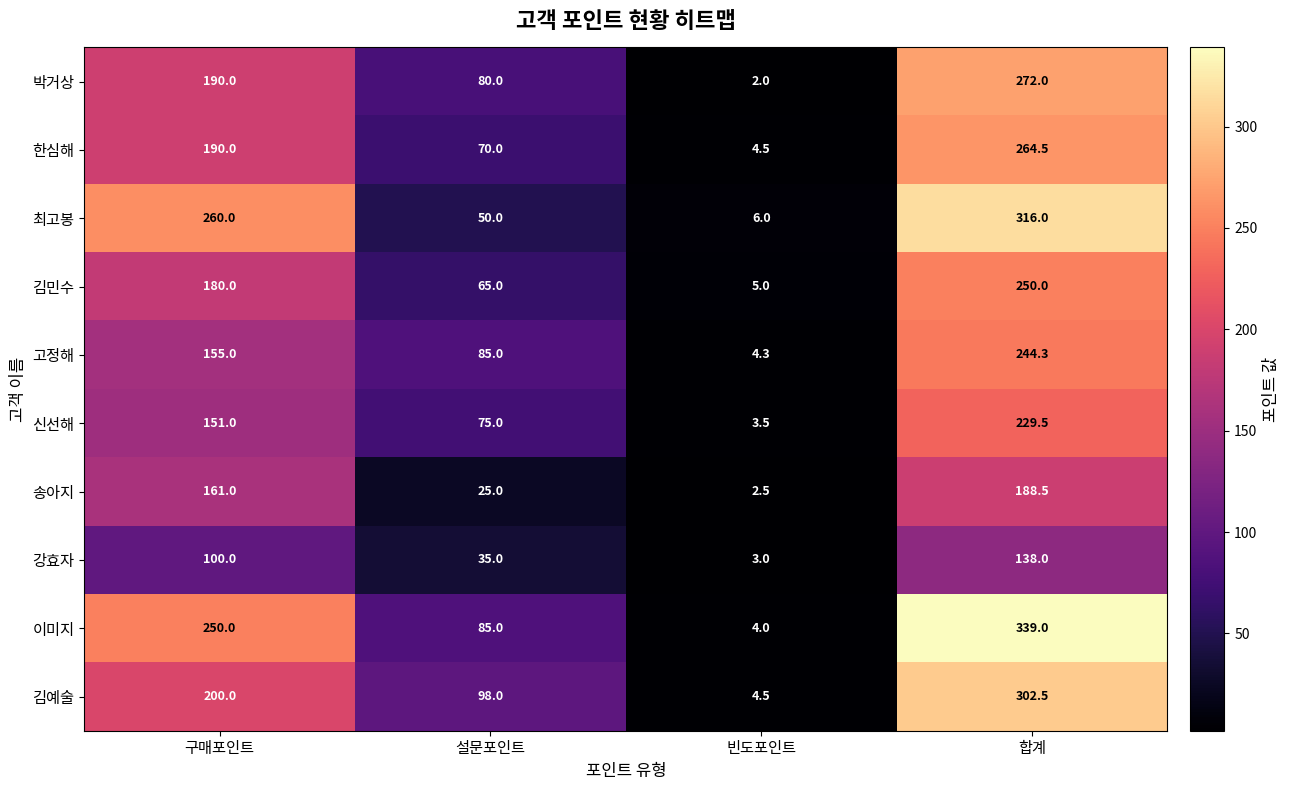

At how many categories does at least one series exceed 33?

3